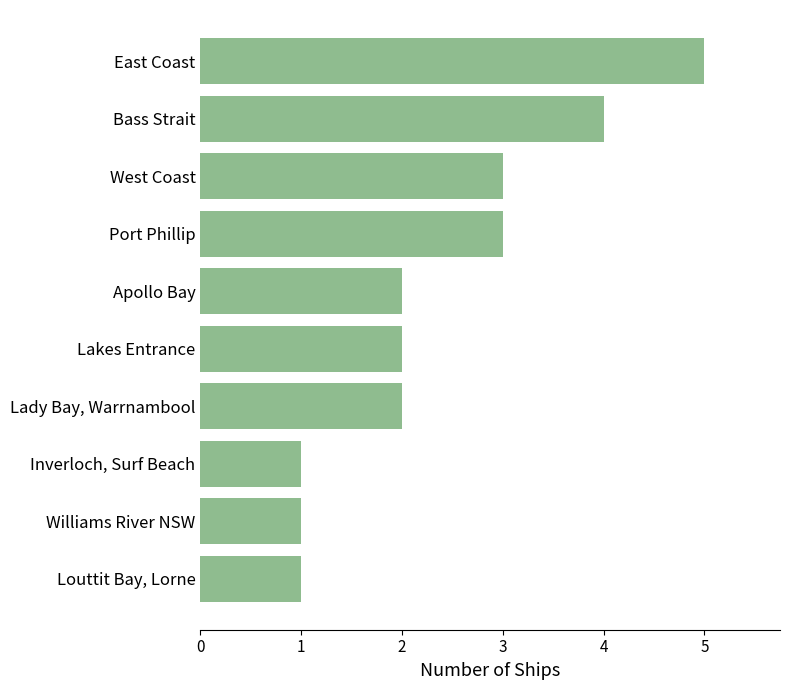

Approximately how many times larger is the value at Port Phillip compared to Lakes Entrance?

1.5